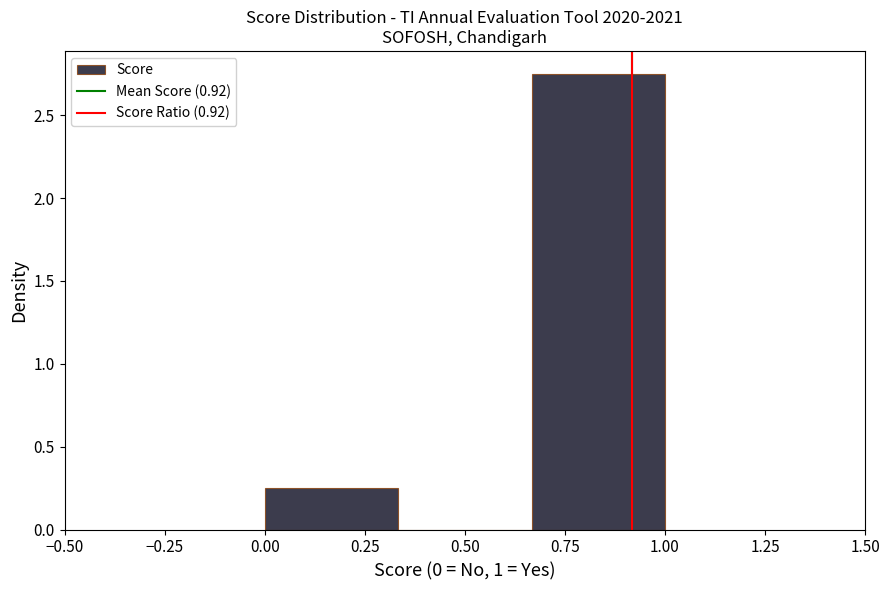

How tall is the bar that spans 0.65 to 1.00 on the x-axis? Neither the bar edges nor the heights are printed on the chart, so give them approximately, as read against the axes.

2.75